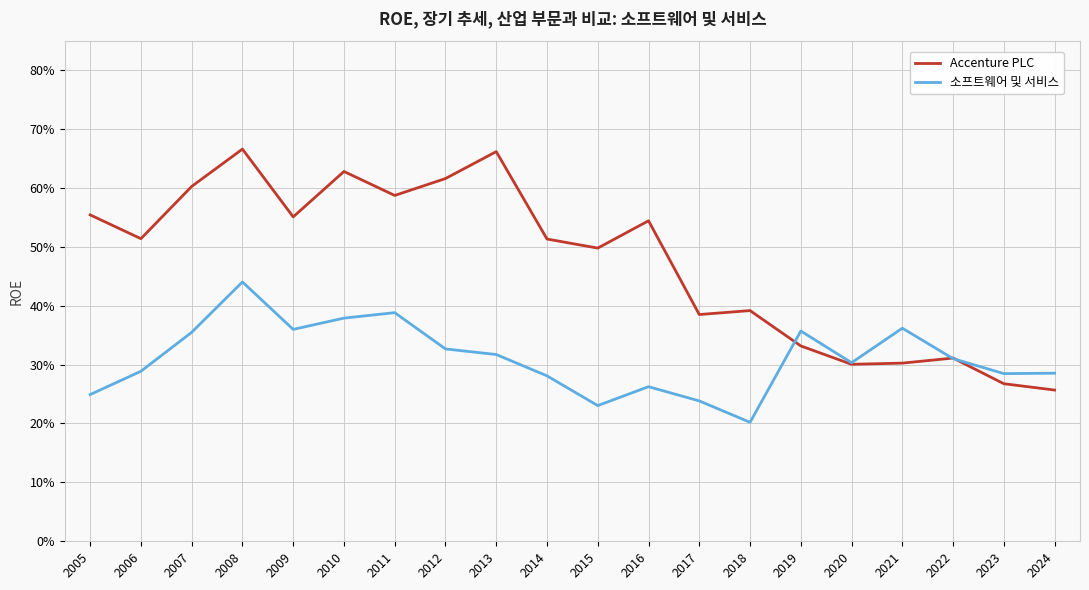

What are all the series names shown in the legend?

Accenture PLC, 소프트웨어 및 서비스